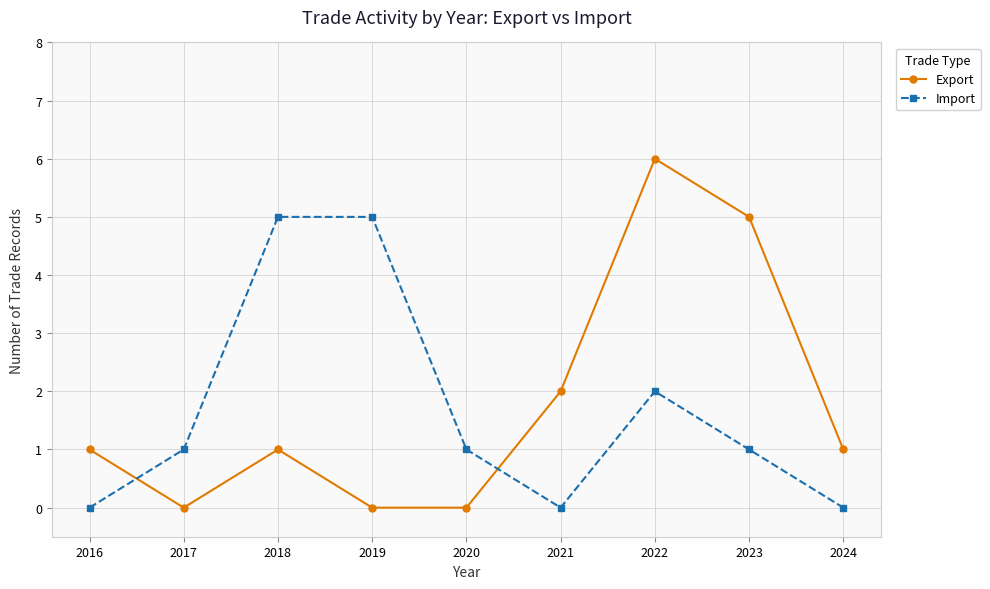

How many lines are shown in the chart?

2